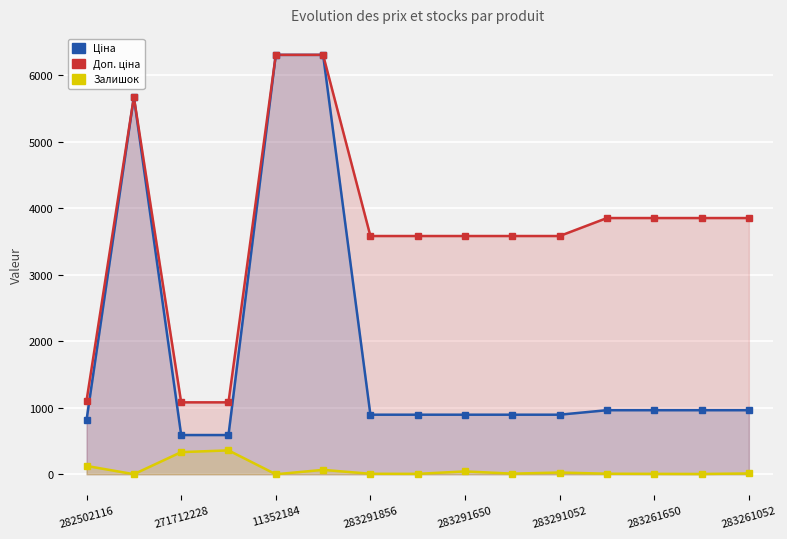

Reading left to right, extract all data points from this chart.

Ціна: 818.5	5673.8	589.9	589.9	6308.8	6308.8	895.9	895.9	895.9	895.9	895.9	963.5	963.5	963.5	963.5
Доп. ціна: 1109.2	5673.8	1081.7	1081.7	6308.8	6308.8	3583.6	3583.6	3583.6	3583.6	3583.6	3854.0	3854.0	3854.0	3854.0
Залишок: 125.0	1.0	333.0	359.0	0.0	66.0	7.0	6.0	43.0	9.0	26.0	8.0	6.0	4.0	12.0